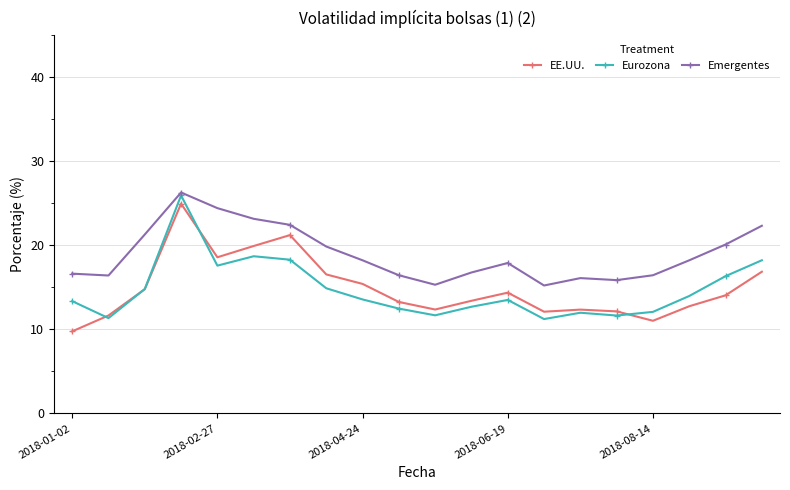

True or false: EE.UU. and Emergentes intersect in this chart.

False